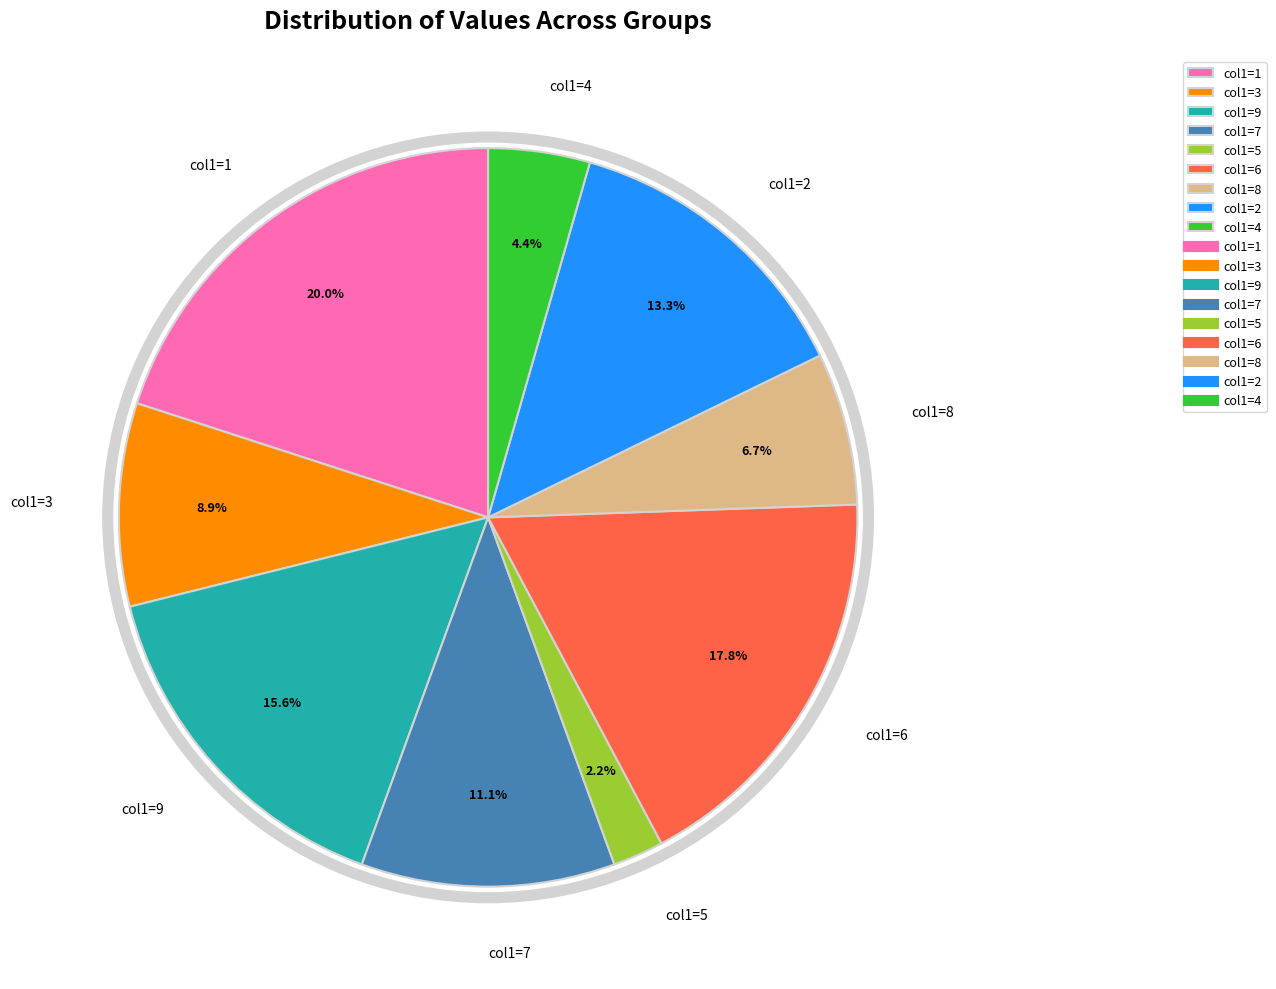

Do col1=2 and col1=4 together represent more than half of the pie?

No